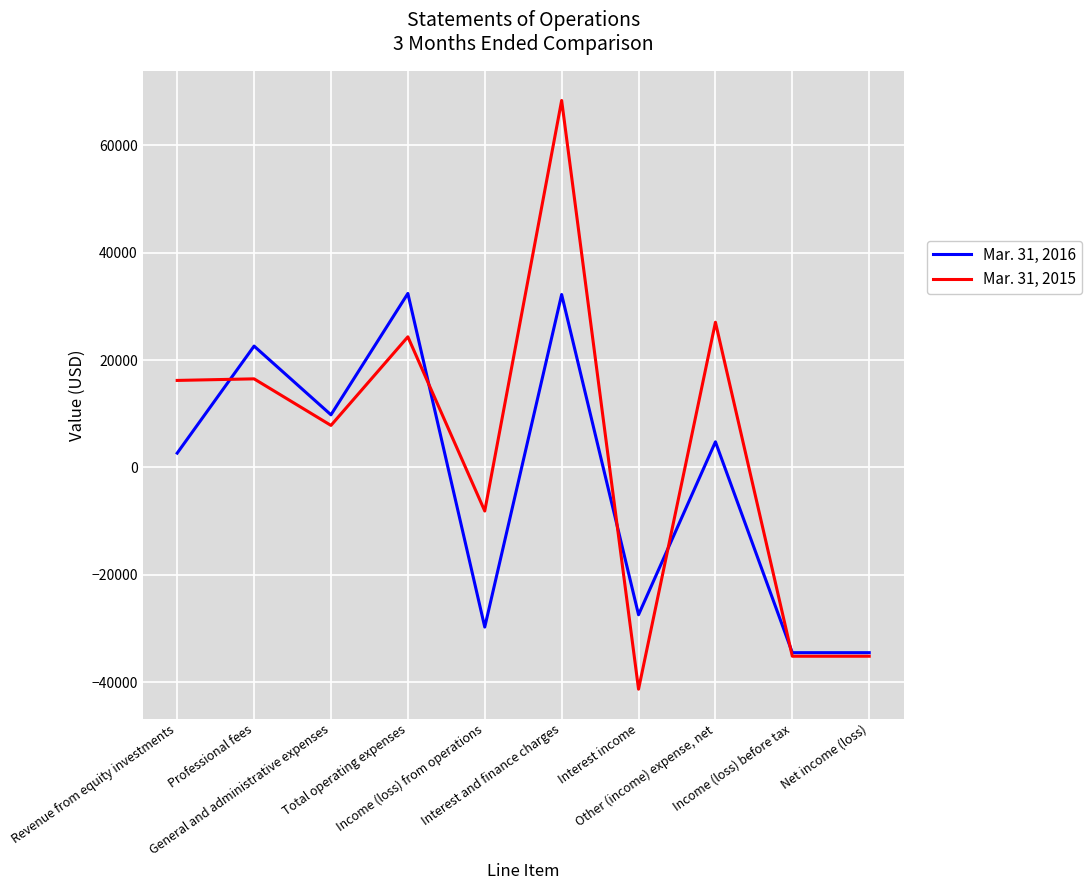

Rank the series by their average value, from highest to lowest.

Mar. 31, 2015, Mar. 31, 2016